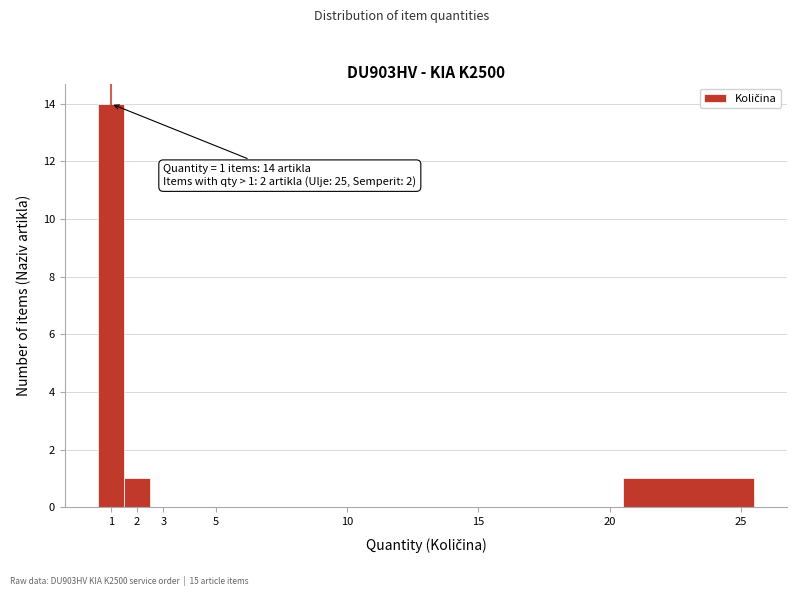

Over which range of the x-axis is the bar tallest?

0.5 to 1.5